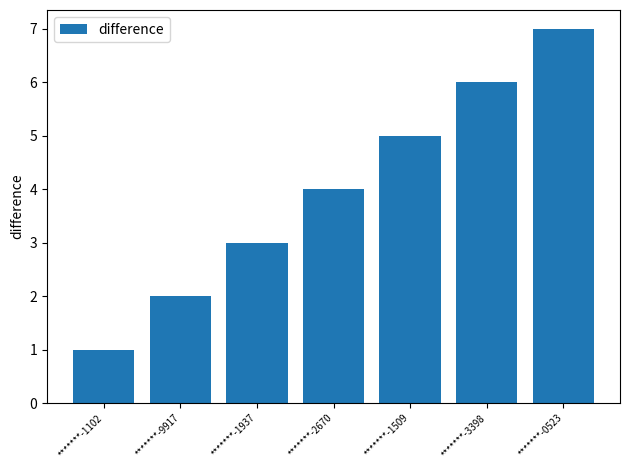

Approximately how many times larger is the value at *******-1937 compared to *******-1102?

3.0